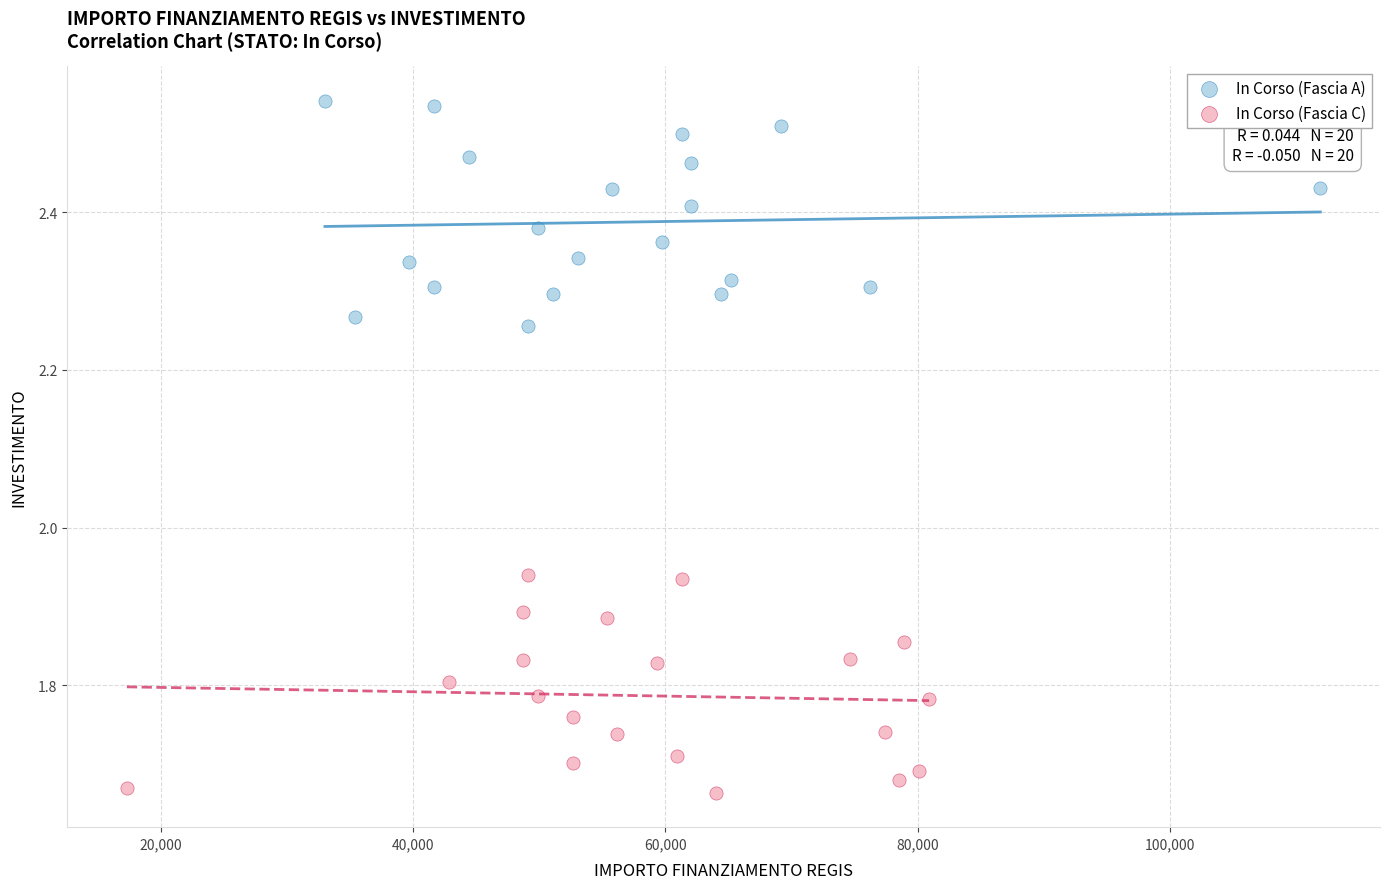

Which series reaches the maximum Y coordinate?

In Corso (Fascia A)